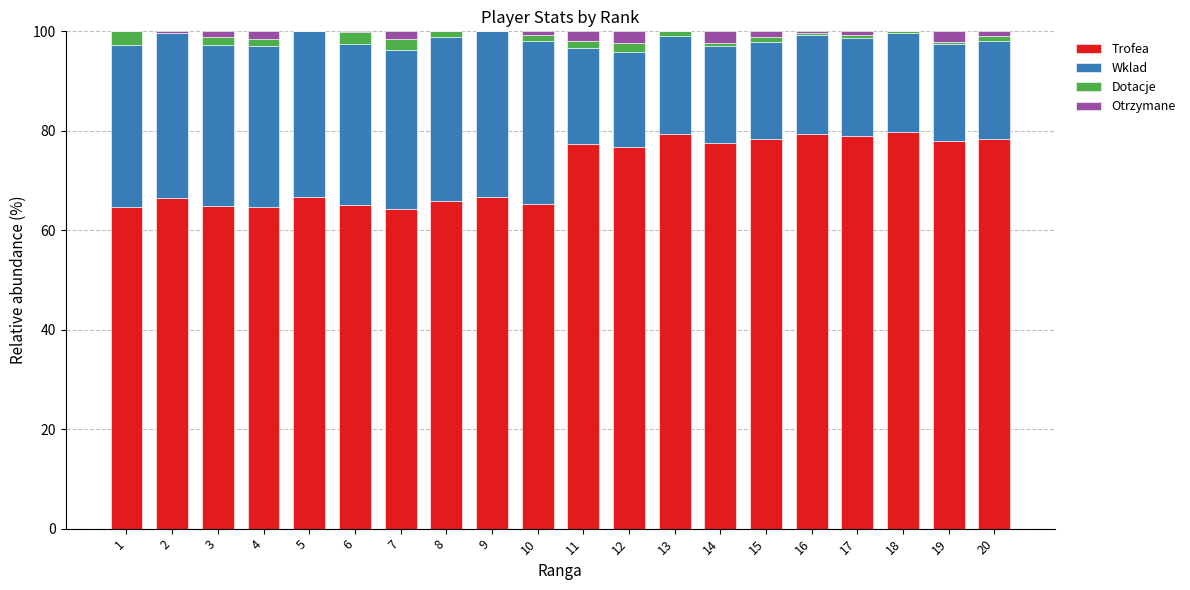

What is the total value across all series at 16?

100.0